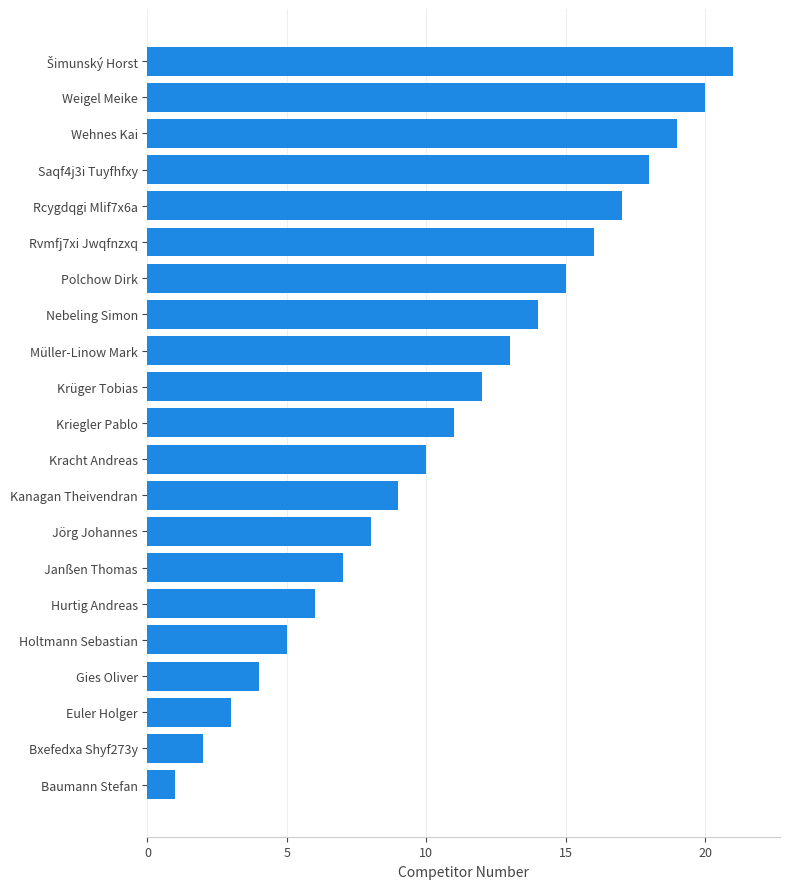

Is it true that the value at Polchow Dirk is 21?

False